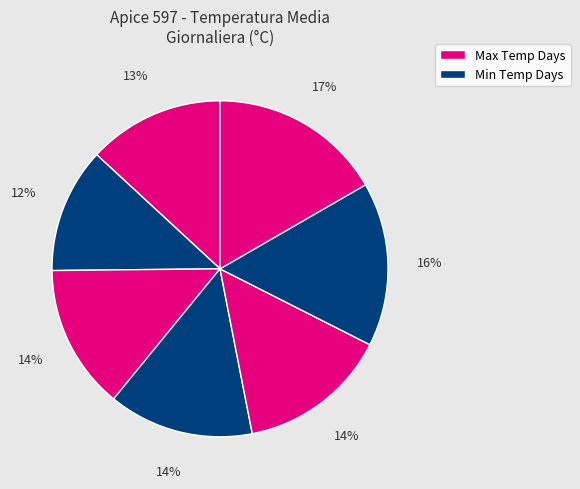

How many segments does this pie chart have?

7